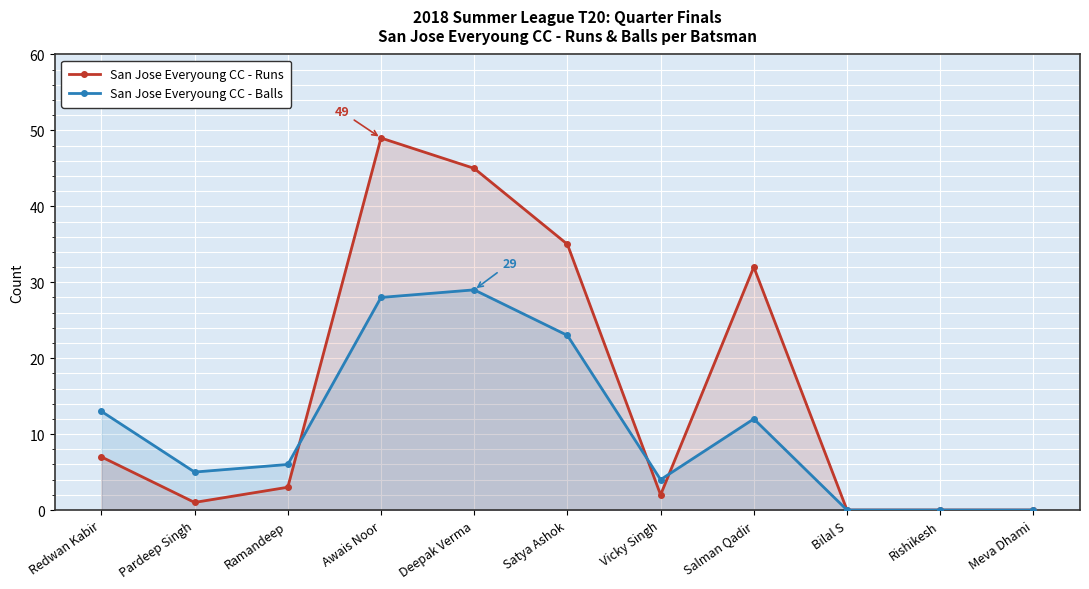

What is the sum of all San Jose Everyoung CC - Runs values?

174